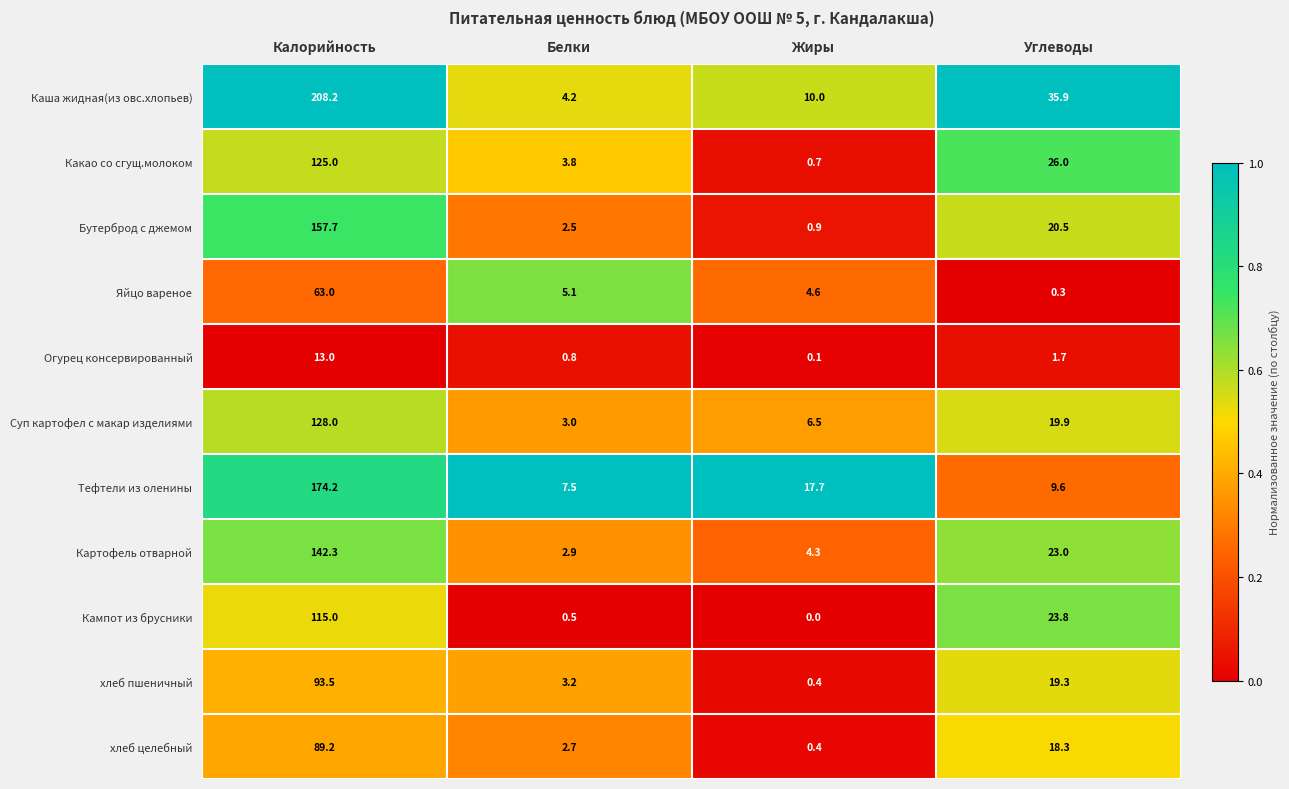

At which category does the chart reach its peak across all series?

Калорийность